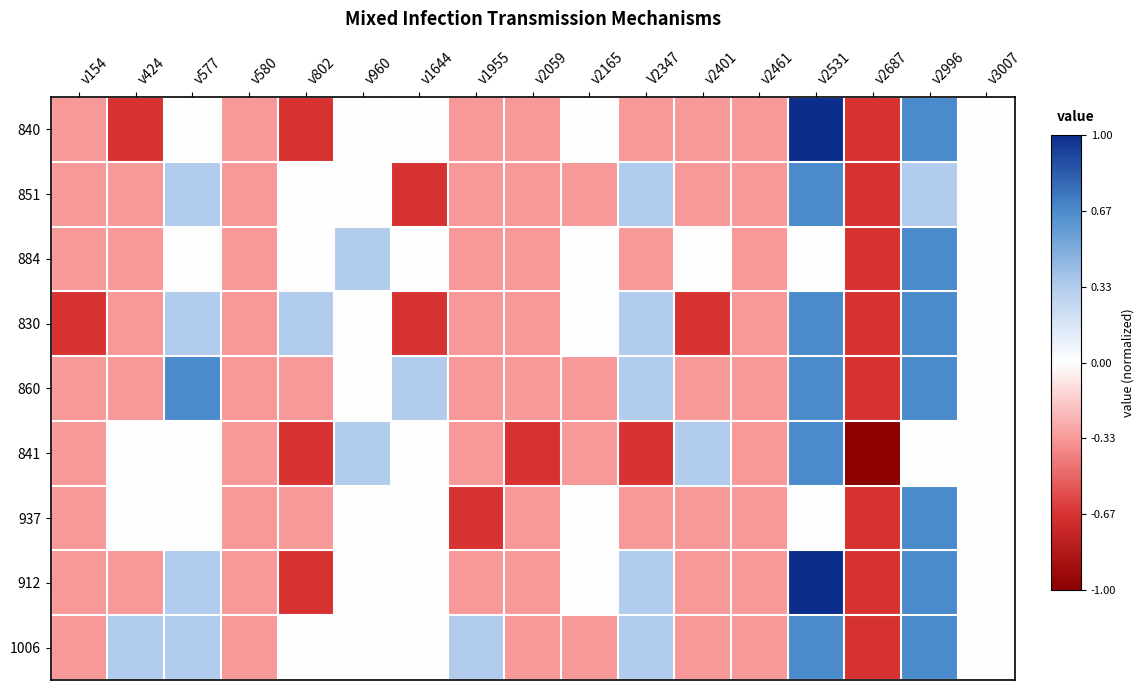

Reading left to right, list all the values displayed in this chart.

840: v154=-0.3	v424=-0.7	v577=0.0	v580=-0.3	v802=-0.7	v960=0.0	v1644=0.0	v1955=-0.3	v2059=-0.3	v2165=0.0	V2347=-0.3	v2401=-0.3	v2461=-0.3	v2531=1.0	v2687=-0.7	v2996=0.7	v3007=0.0
851: v154=-0.3	v424=-0.3	v577=0.3	v580=-0.3	v802=0.0	v960=0.0	v1644=-0.7	v1955=-0.3	v2059=-0.3	v2165=-0.3	V2347=0.3	v2401=-0.3	v2461=-0.3	v2531=0.7	v2687=-0.7	v2996=0.3	v3007=0.0
884: v154=-0.3	v424=-0.3	v577=0.0	v580=-0.3	v802=0.0	v960=0.3	v1644=0.0	v1955=-0.3	v2059=-0.3	v2165=0.0	V2347=-0.3	v2401=0.0	v2461=-0.3	v2531=0.0	v2687=-0.7	v2996=0.7	v3007=0.0
830: v154=-0.7	v424=-0.3	v577=0.3	v580=-0.3	v802=0.3	v960=0.0	v1644=-0.7	v1955=-0.3	v2059=-0.3	v2165=0.0	V2347=0.3	v2401=-0.7	v2461=-0.3	v2531=0.7	v2687=-0.7	v2996=0.7	v3007=0.0
860: v154=-0.3	v424=-0.3	v577=0.7	v580=-0.3	v802=-0.3	v960=0.0	v1644=0.3	v1955=-0.3	v2059=-0.3	v2165=-0.3	V2347=0.3	v2401=-0.3	v2461=-0.3	v2531=0.7	v2687=-0.7	v2996=0.7	v3007=0.0
841: v154=-0.3	v424=0.0	v577=0.0	v580=-0.3	v802=-0.7	v960=0.3	v1644=0.0	v1955=-0.3	v2059=-0.7	v2165=-0.3	V2347=-0.7	v2401=0.3	v2461=-0.3	v2531=0.7	v2687=-1.0	v2996=0.0	v3007=0.0
937: v154=-0.3	v424=0.0	v577=0.0	v580=-0.3	v802=-0.3	v960=0.0	v1644=0.0	v1955=-0.7	v2059=-0.3	v2165=0.0	V2347=-0.3	v2401=-0.3	v2461=-0.3	v2531=0.0	v2687=-0.7	v2996=0.7	v3007=0.0
912: v154=-0.3	v424=-0.3	v577=0.3	v580=-0.3	v802=-0.7	v960=0.0	v1644=0.0	v1955=-0.3	v2059=-0.3	v2165=0.0	V2347=0.3	v2401=-0.3	v2461=-0.3	v2531=1.0	v2687=-0.7	v2996=0.7	v3007=0.0
1006: v154=-0.3	v424=0.3	v577=0.3	v580=-0.3	v802=0.0	v960=0.0	v1644=0.0	v1955=0.3	v2059=-0.3	v2165=-0.3	V2347=0.3	v2401=-0.3	v2461=-0.3	v2531=0.7	v2687=-0.7	v2996=0.7	v3007=0.0